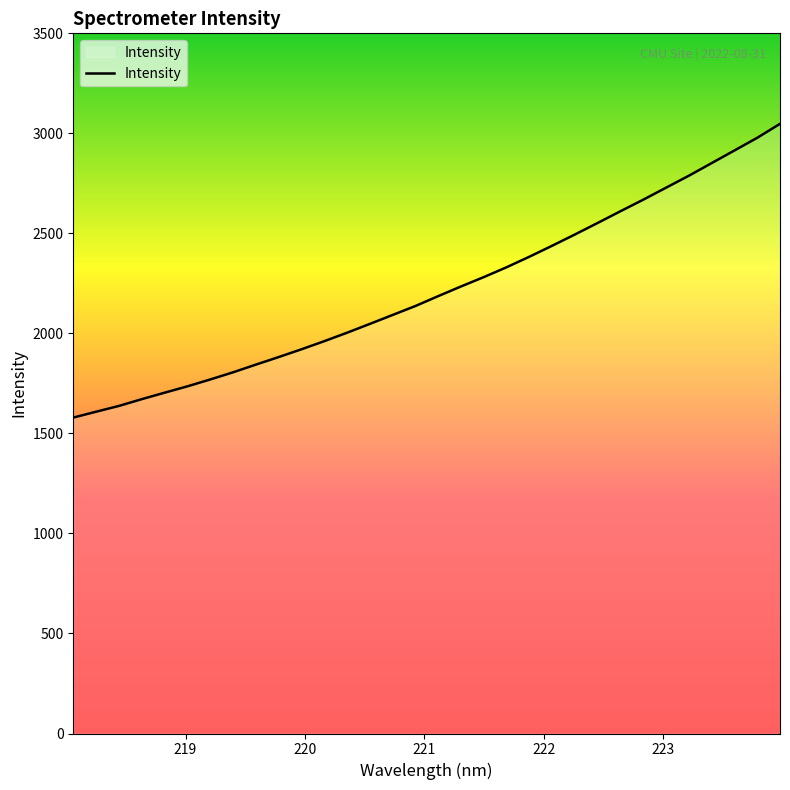

What is the maximum value shown in the chart?

3047.6